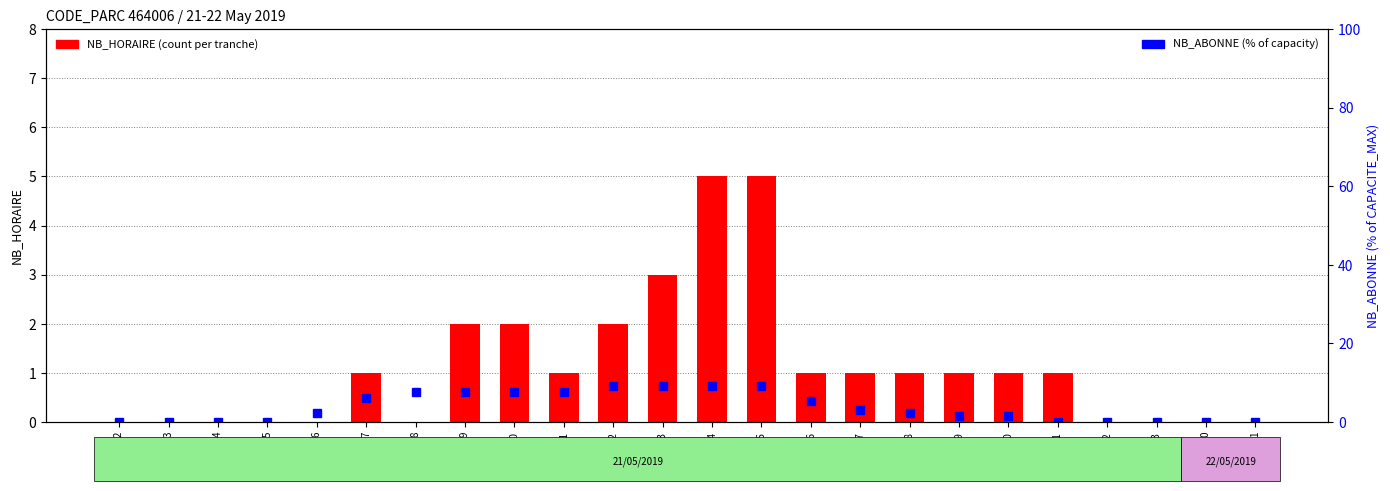

At which label is NB_ABONNE closest to 4?

17